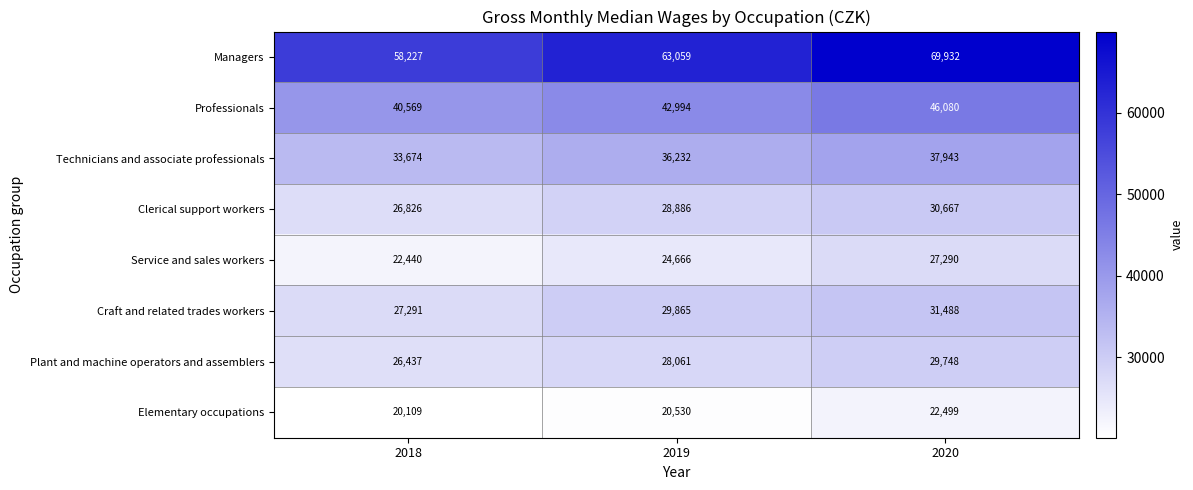

Reading left to right, extract all data points from this chart.

Managers: 58227	63059	69932
Professionals: 40569	42994	46080
Technicians and associate professionals: 33674	36232	37943
Clerical support workers: 26826	28886	30667
Service and sales workers: 22440	24666	27290
Craft and related trades workers: 27291	29865	31488
Plant and machine operators and assemblers: 26437	28061	29748
Elementary occupations: 20109	20530	22499